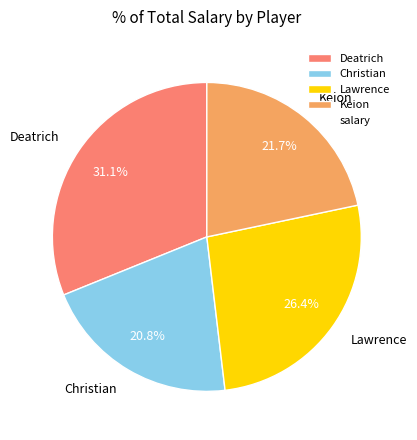

To the nearest percent, what percentage of the pie is Deatrich?

31%